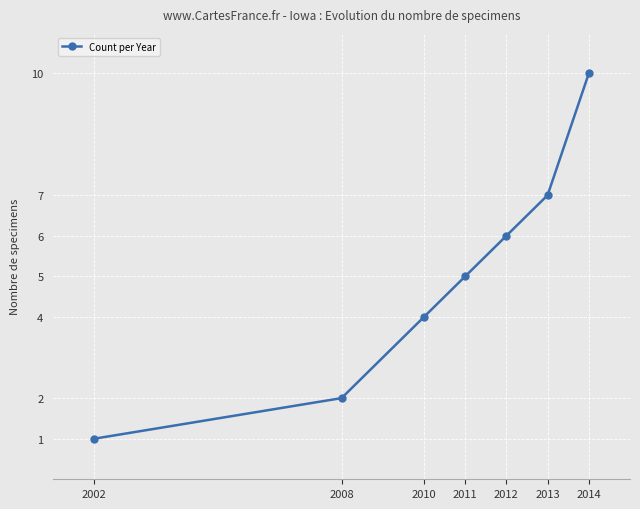

What is the maximum value shown in the chart?

10